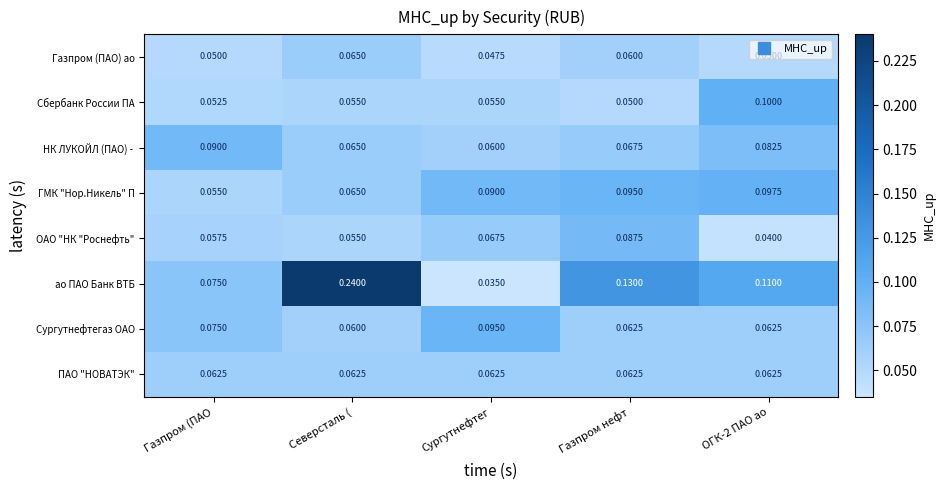

How many distinct data groups are displayed?

8